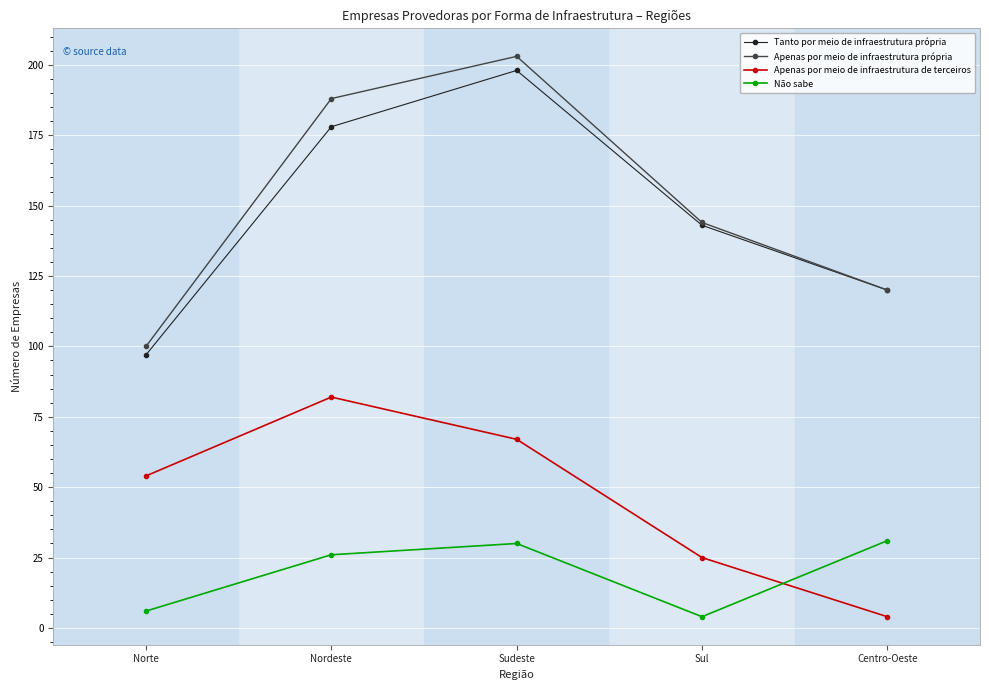

What is the difference between the second highest and second lowest values in the Apenas por meio de infraestrutura própria series?

68